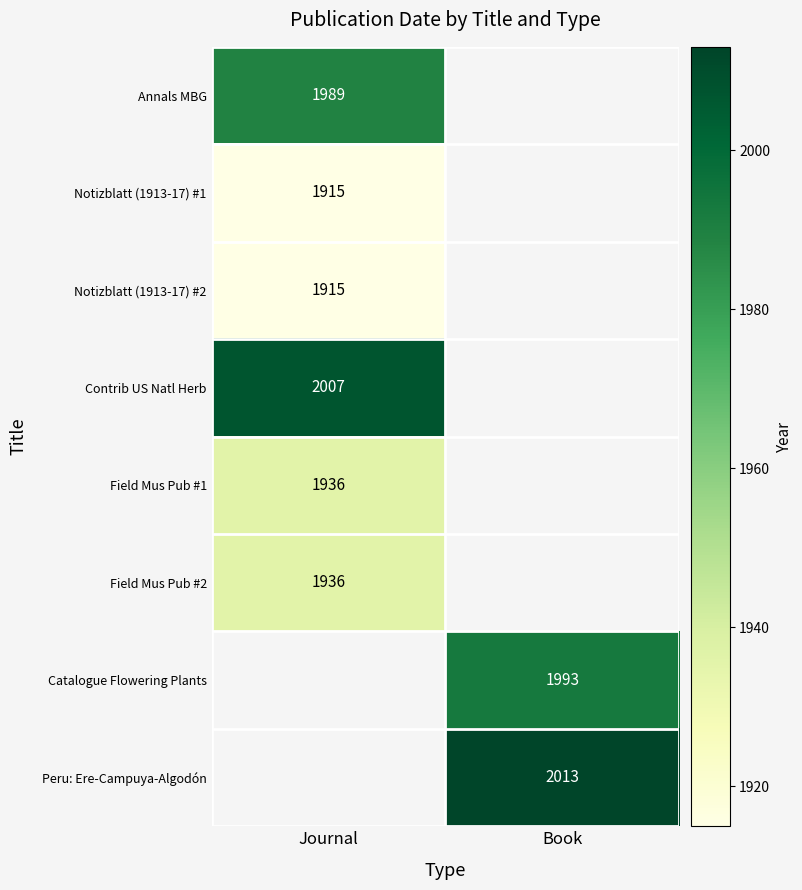

Which category has the highest value in the Field Mus Pub #1 series?

Journal